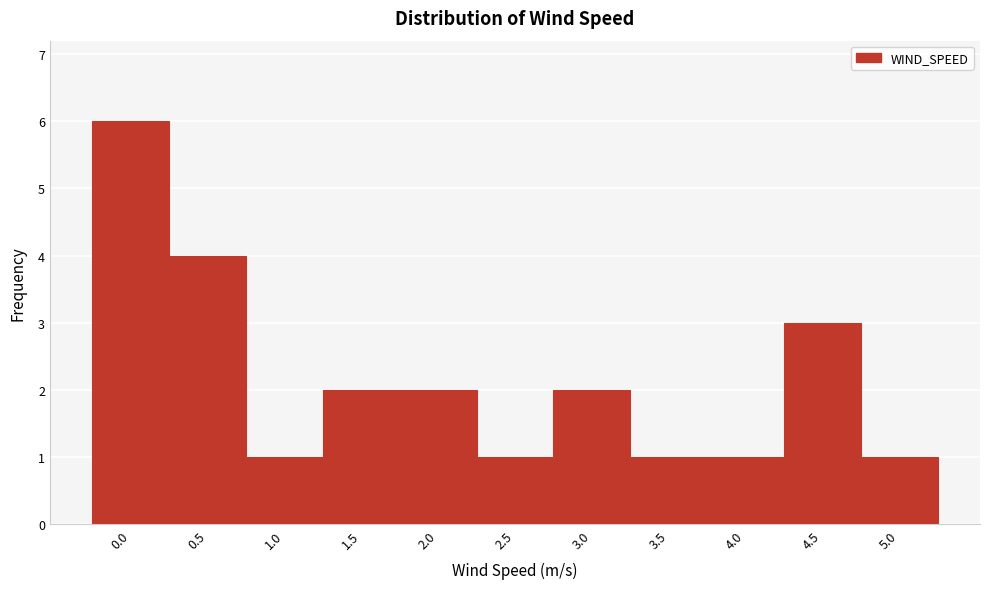

Reading left to right, transcribe all the data shown in this chart.

0.0=6	0.5=4	1.0=1	1.5=2	2.0=2	2.5=1	3.0=2	3.5=1	4.0=1	4.5=3	5.0=1